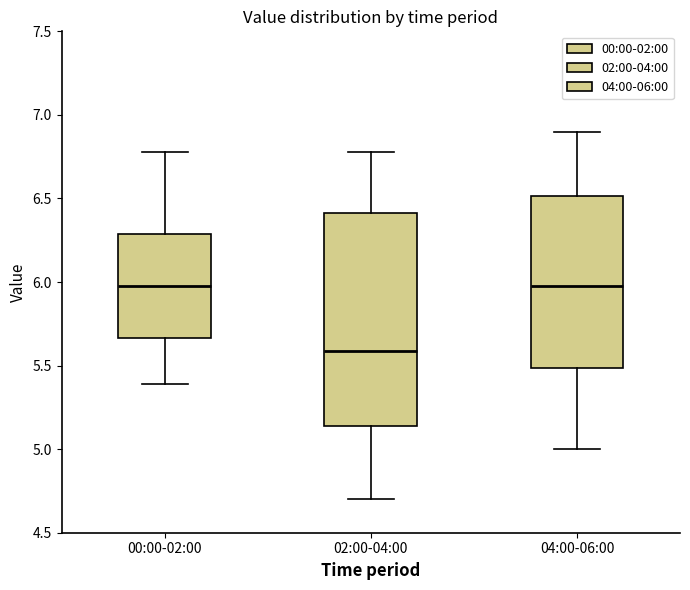

Where does the median line of the box for 02:00-04:00 sit on the y-axis? The values are not printed on the chart, so give them approximately, as read against the axis.

5.60